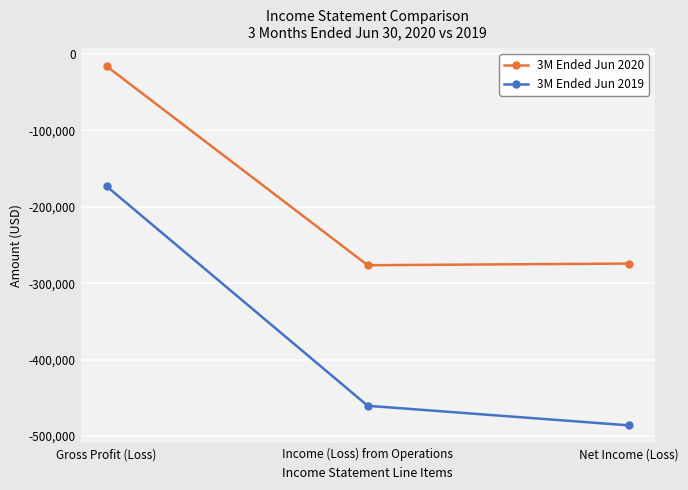

List the series in order of their peak value, lowest first.

3M Ended Jun 2019, 3M Ended Jun 2020